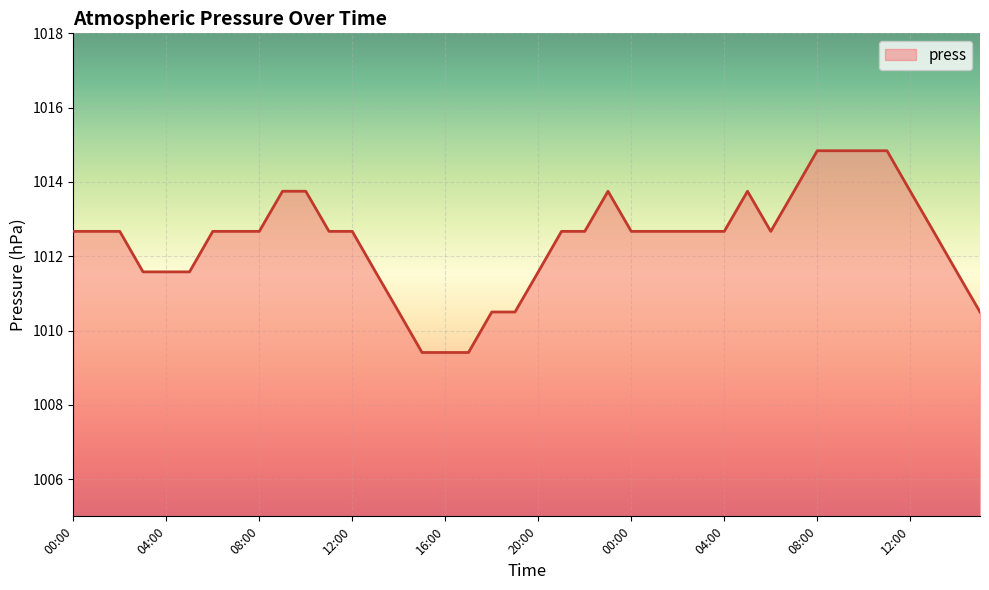

What is the difference between the maximum and minimum values?

5.4